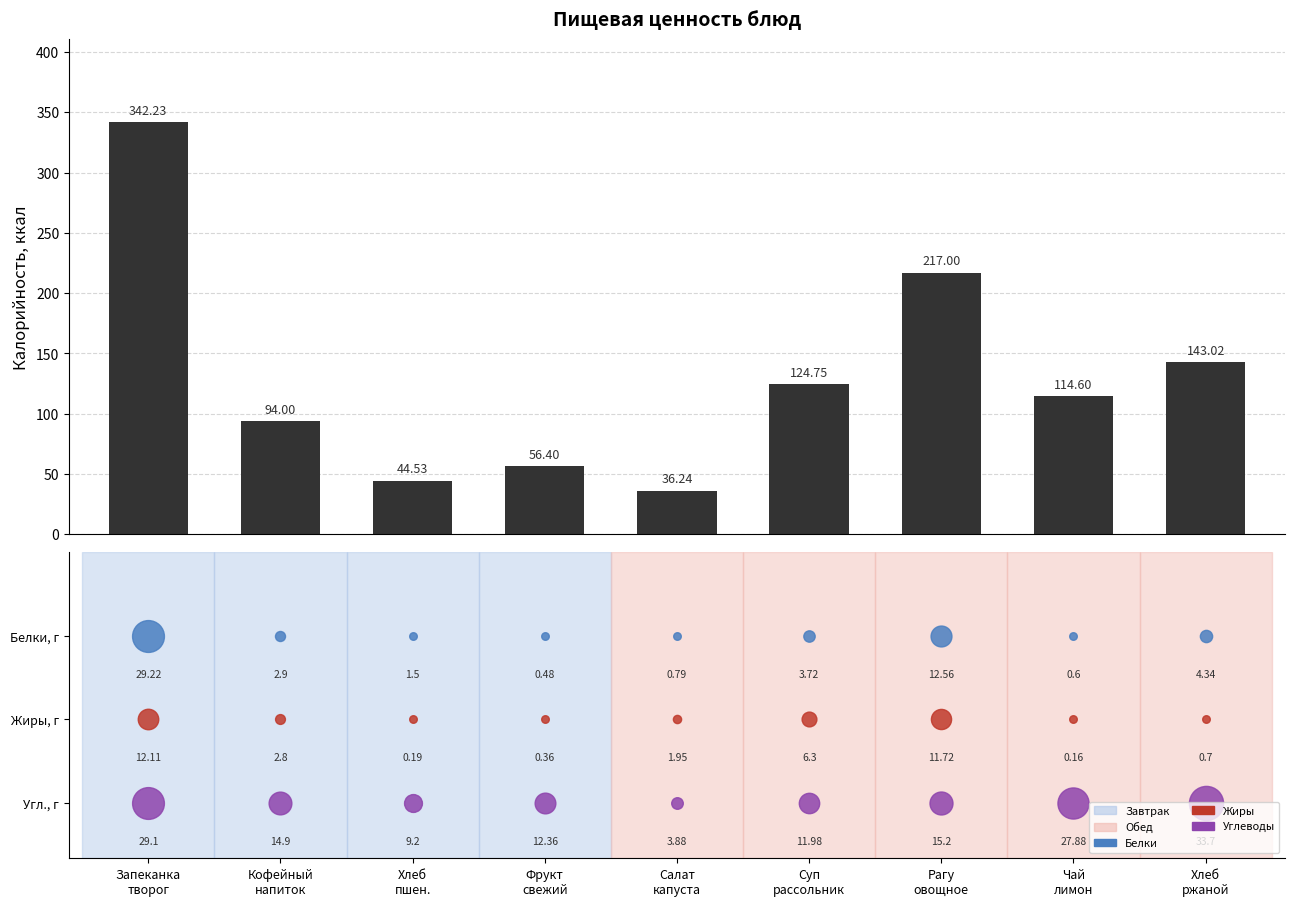

What is the change in value from Хлеб
пшен. to Салат
капуста?

-8.3